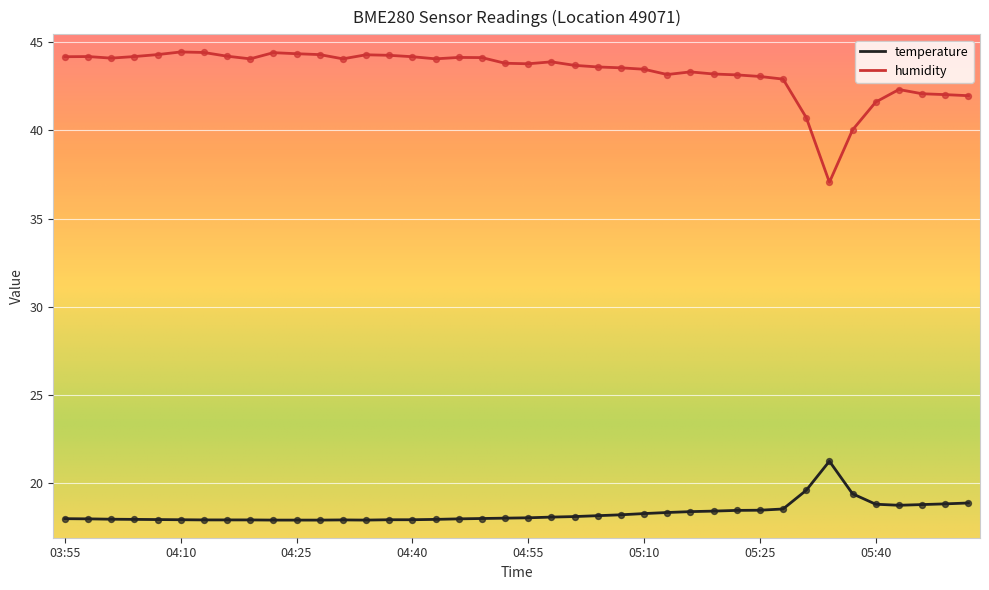

What are all the series names shown in the legend?

temperature, humidity